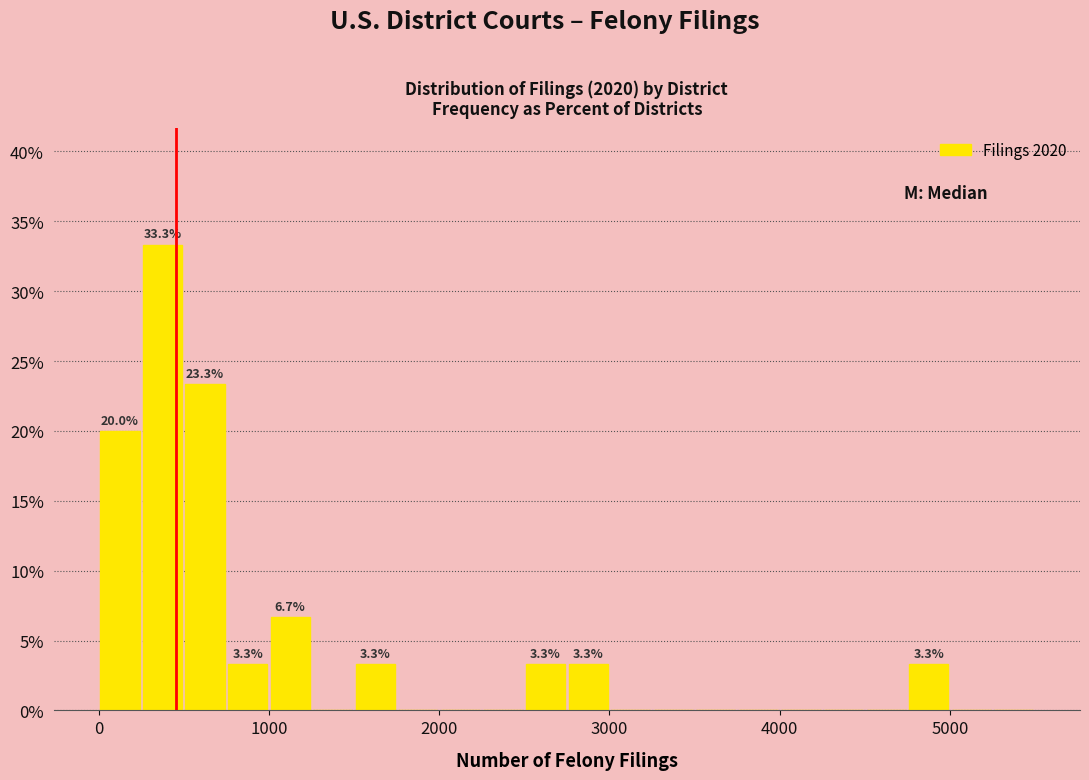

Read against the x-axis, roughly where is the centre of the tallest bar?

400